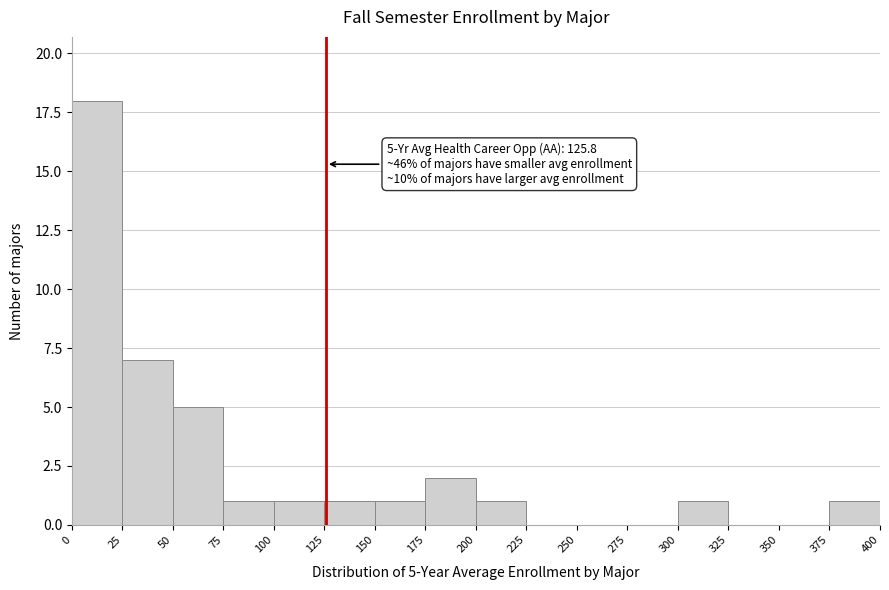

Which range on the x-axis has the tallest bar?

0 to 25